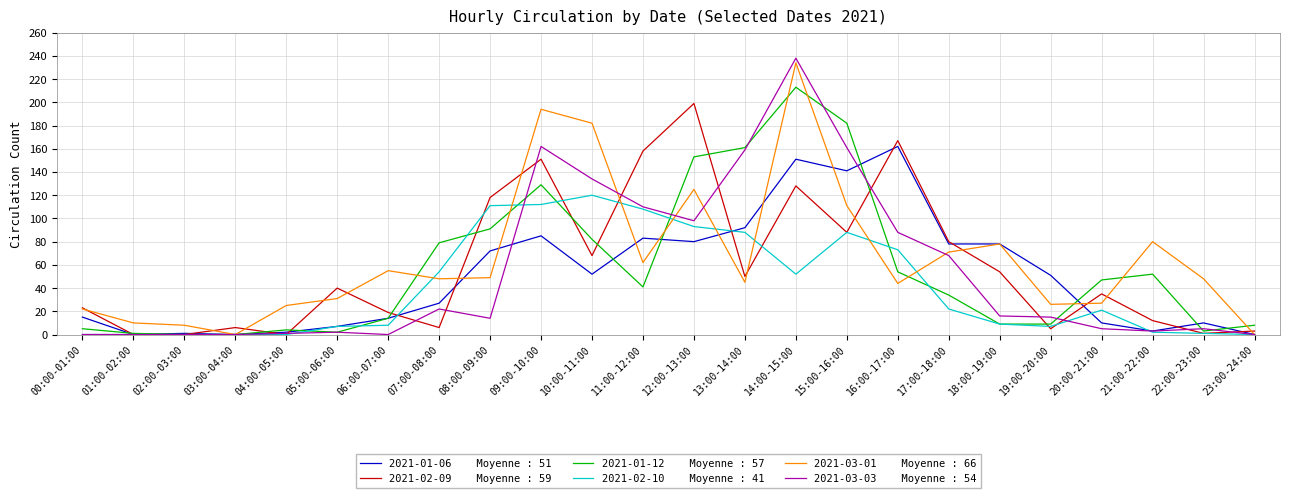

What position from the right is 17:00-18:00?

7